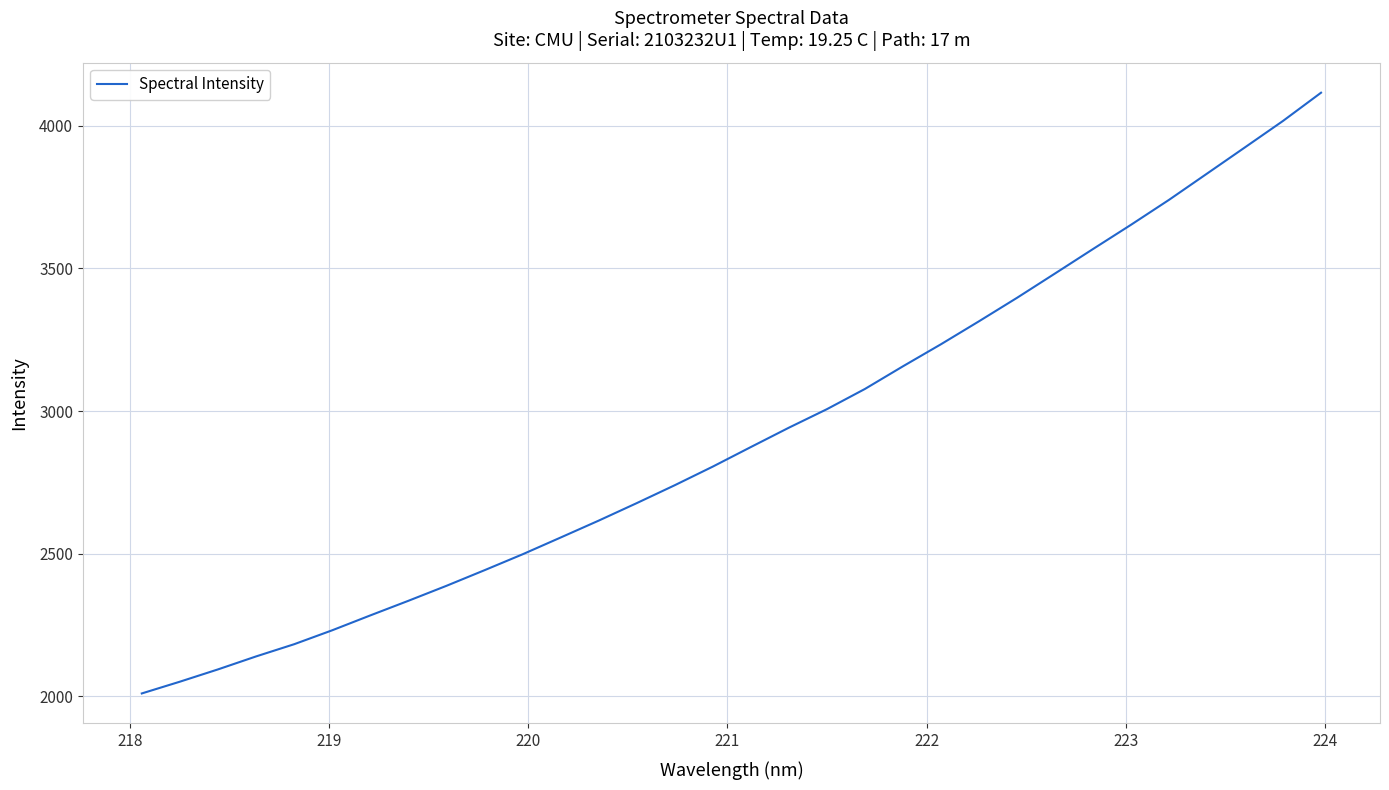

Reading right to left, transcribe all the data shown in this chart.

4116.4	4017.5	3925.0	3832.8	3740.8	3653.4	3568.3	3482.5	3397.2	3314.9	3234.4	3157.1	3077.6	3006.7	2941.7	2873.9	2805.3	2740.0	2677.2	2615.8	2556.6	2497.8	2442.0	2387.2	2334.7	2283.5	2231.4	2182.5	2139.7	2094.2	2051.1	2009.9